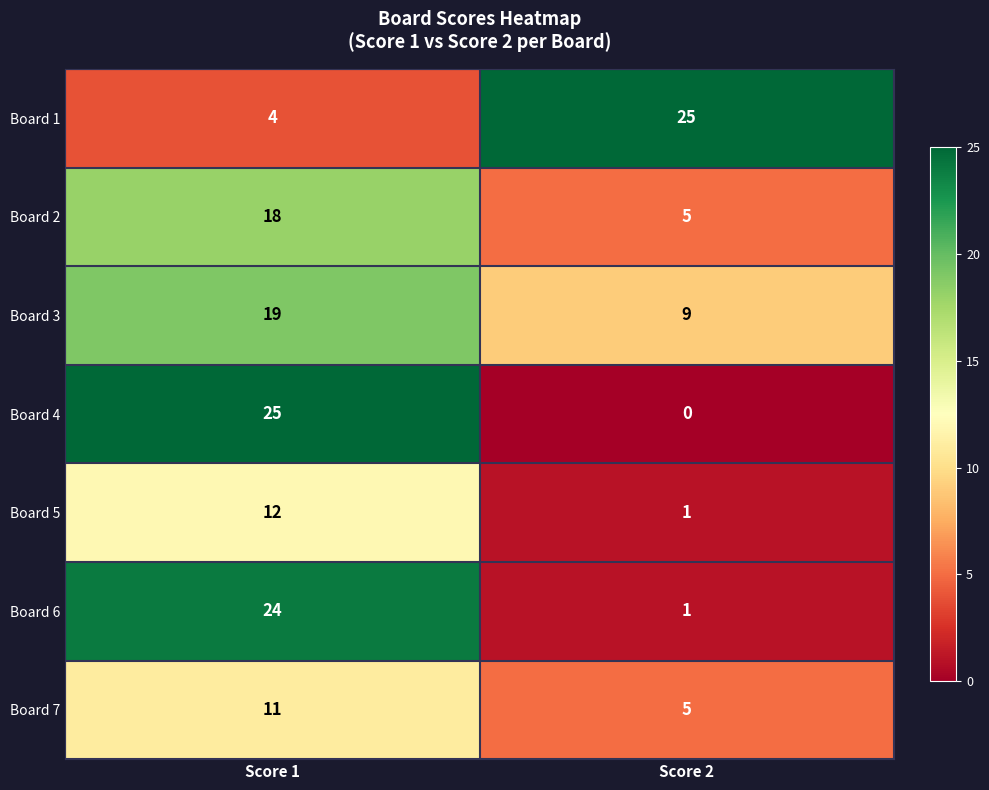

Count the number of data series in this chart.

7